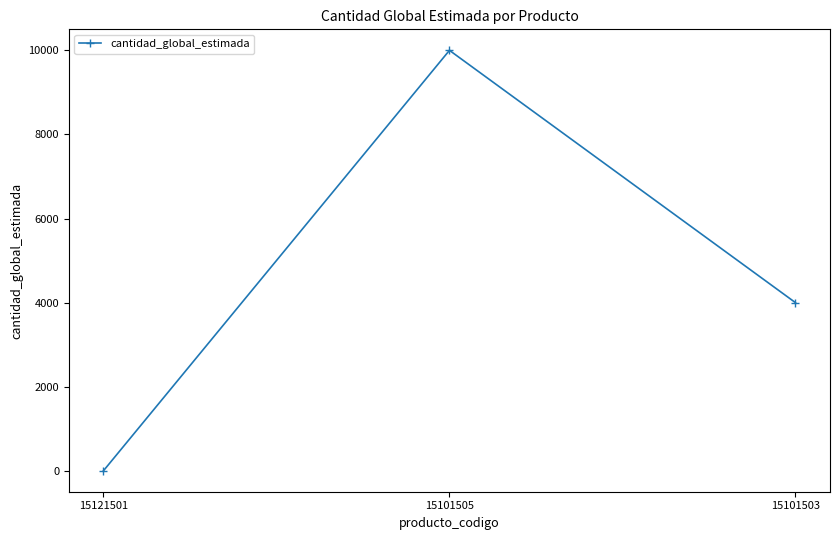

What is the greatest value displayed?

10000